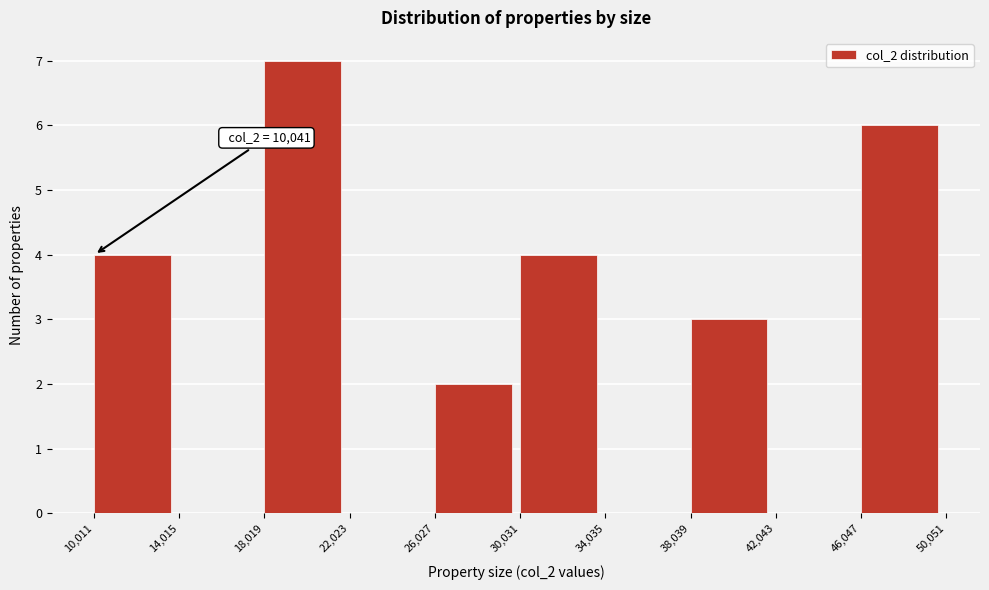

Which range on the x-axis has the tallest bar?

18,019 to 22,023